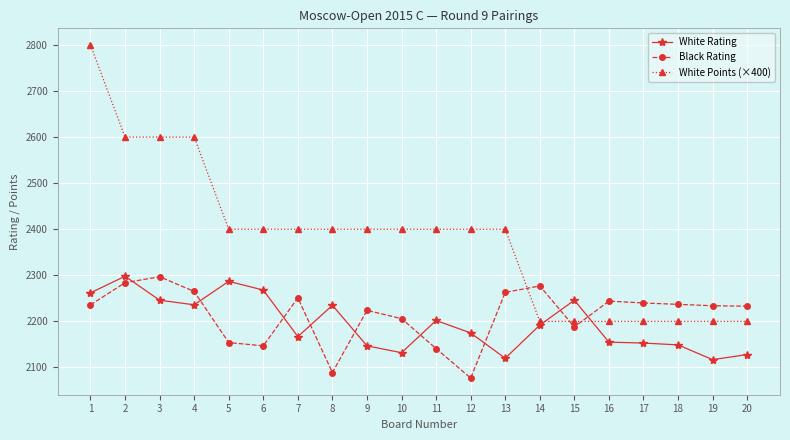

What is the difference between the maximum and minimum values in the Black Rating series?

220